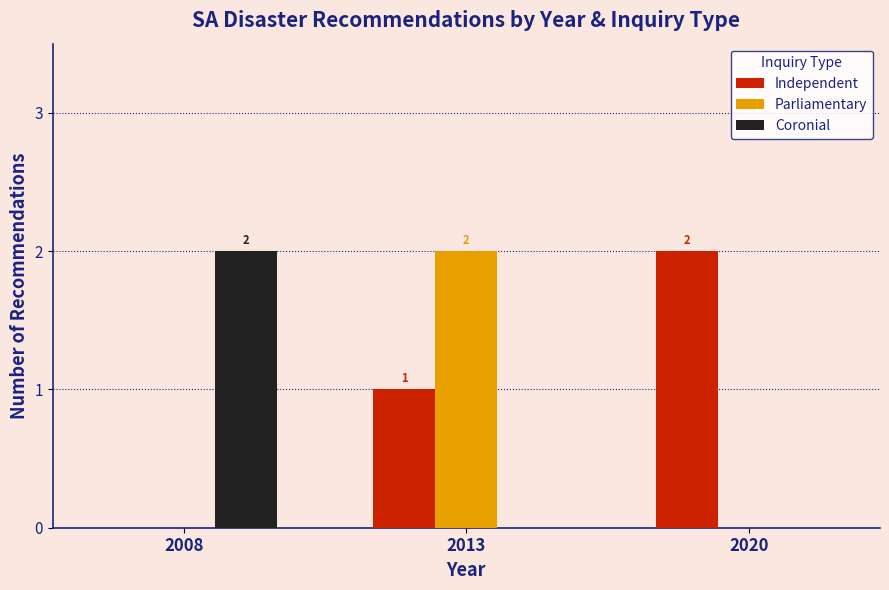

Reading right to left, extract all data points from this chart.

Independent: 2	1	0
Parliamentary: 0	2	0
Coronial: 0	0	2